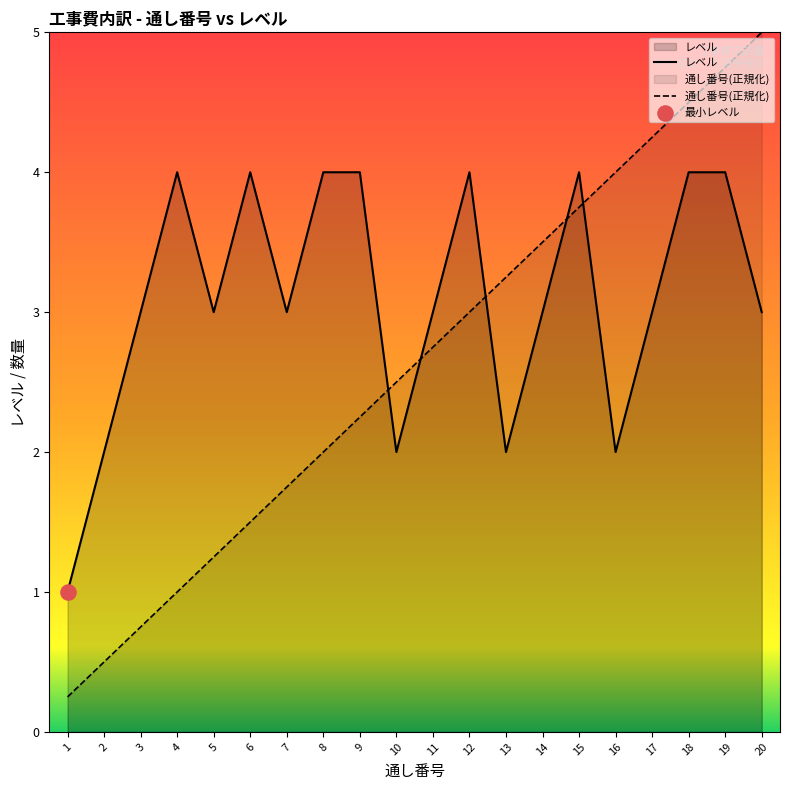

Is the value of レベル at 10 greater than the value of 通し番号 at 16?

No